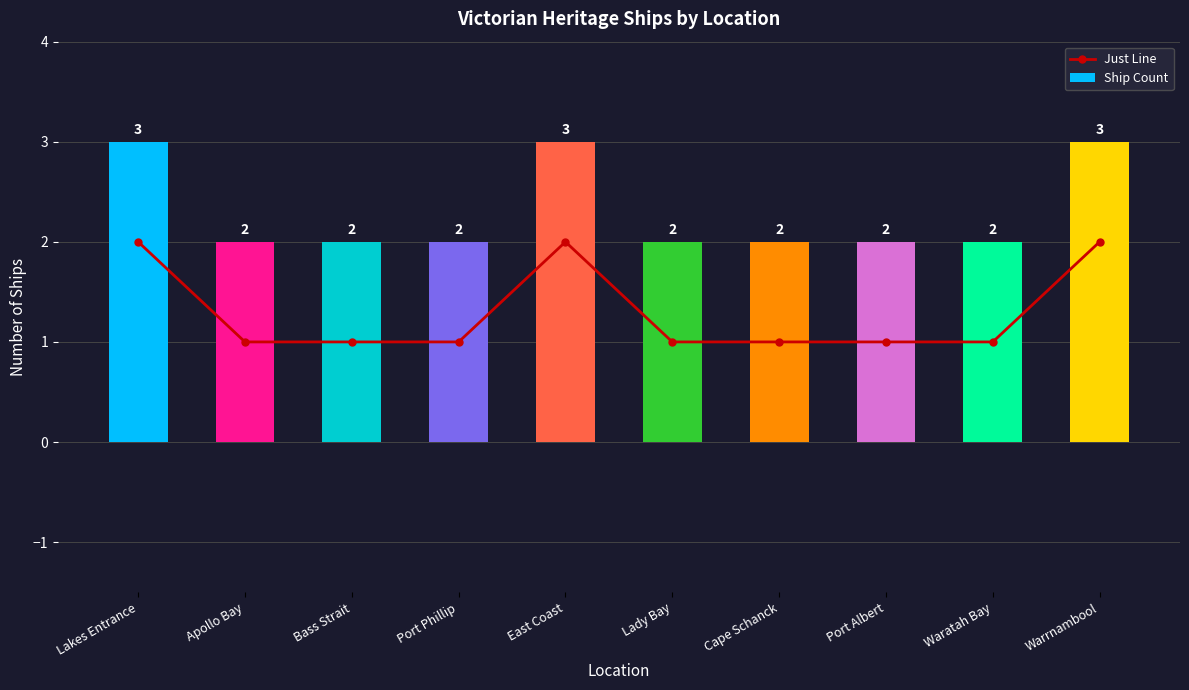

What is the average value of the Ship Count series?

2